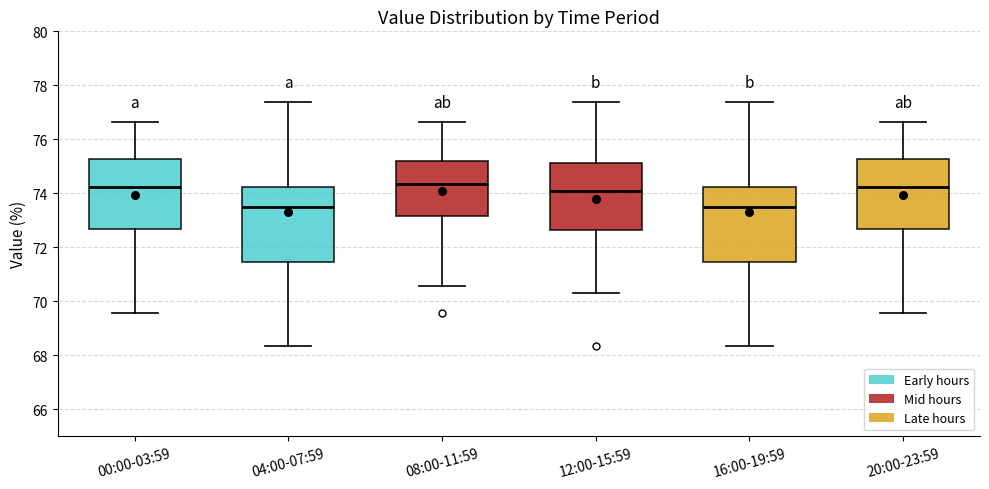

Where does the upper whisker of the box for 04:00-07:59 end on the y-axis? The values are not printed on the chart, so give them approximately, as read against the axis.

77.4